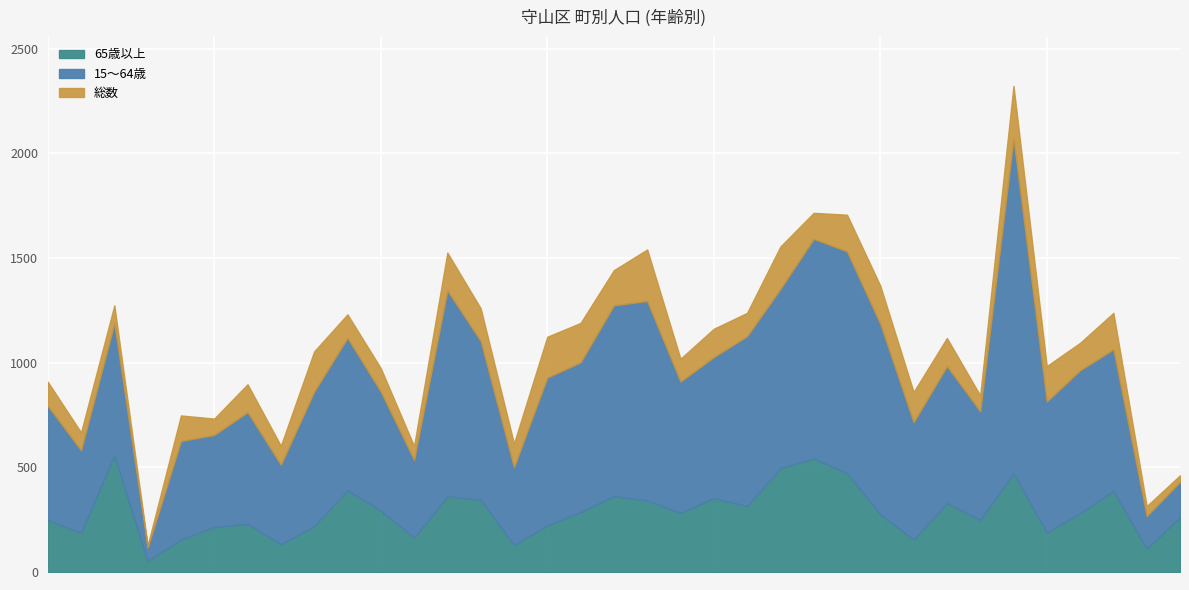

How many lines are shown in the chart?

3